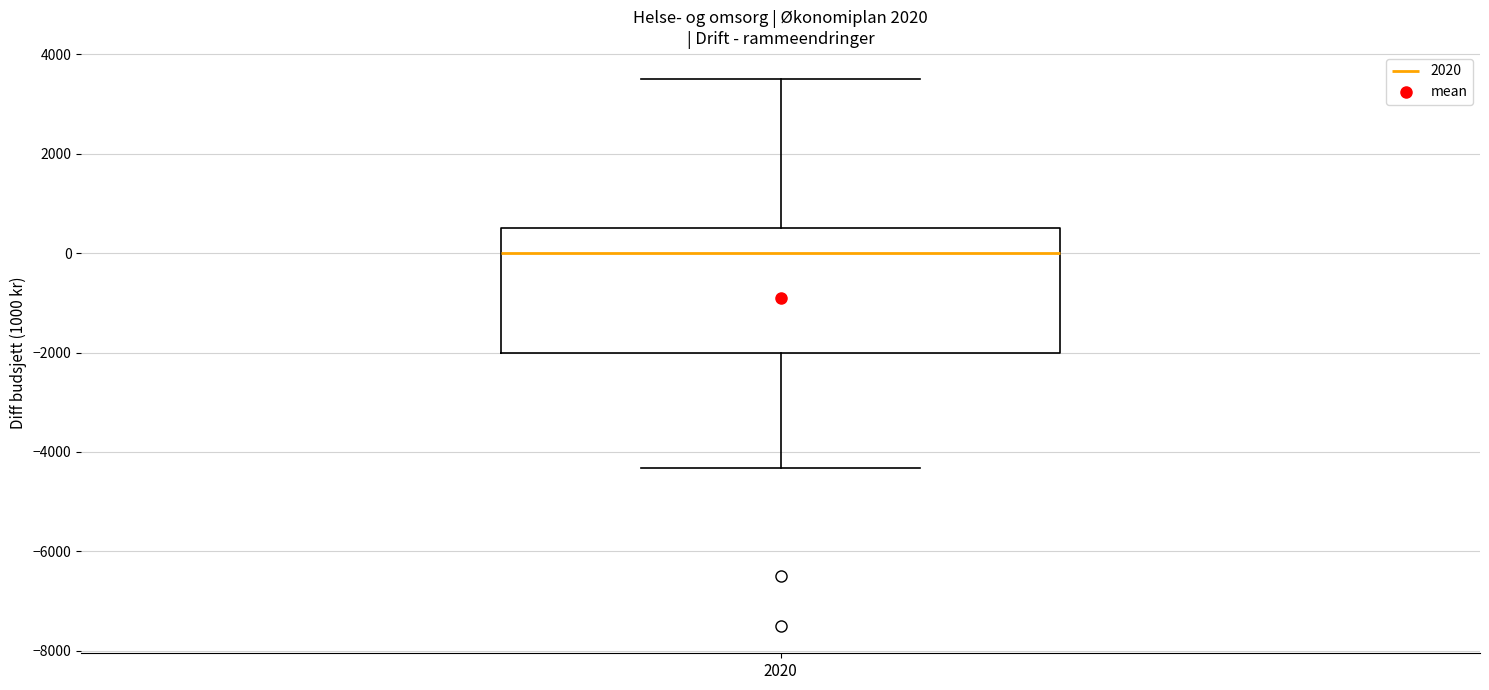

Transcribe this box plot: give where the median line is, the range the box spans, and where the two whiskers end, as read against the y-axis. The values are not printed on the chart, so give them approximately, as read against the axis.

median 0, box -2000 to 600, whiskers -4400 to 3600